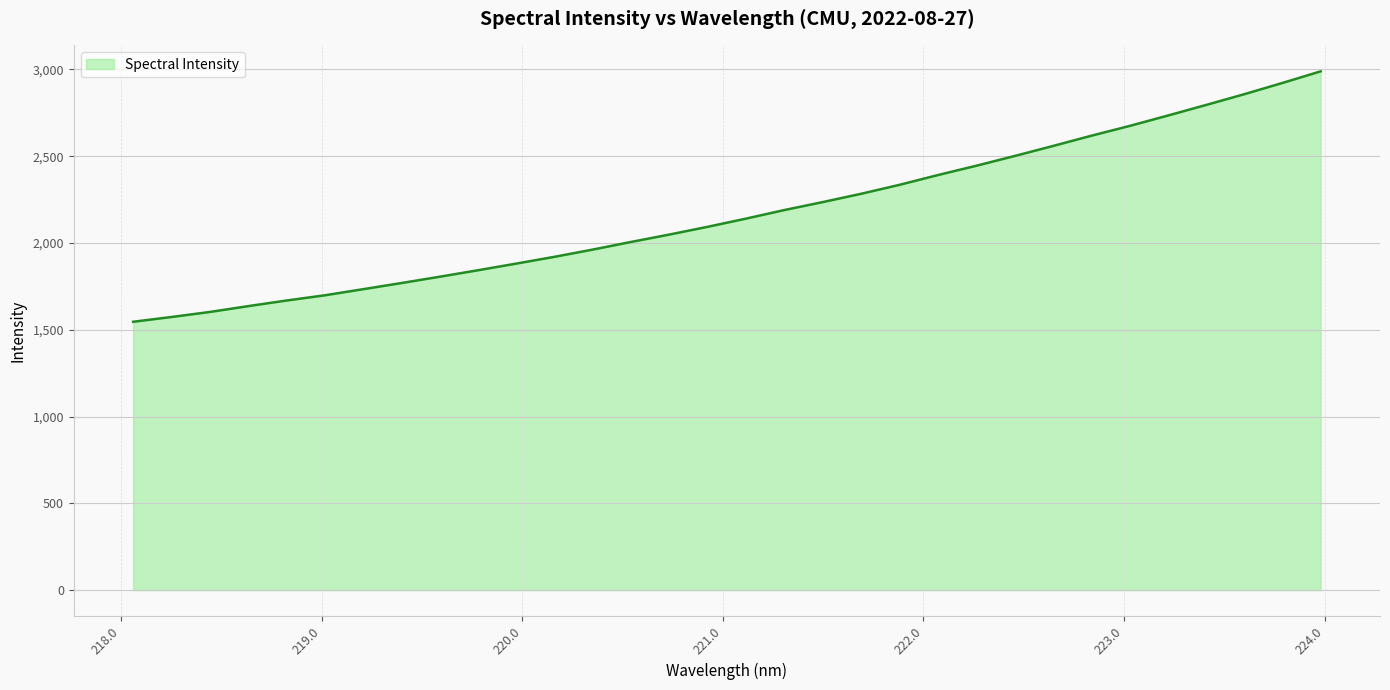

What is the maximum value shown in the chart?

2989.0